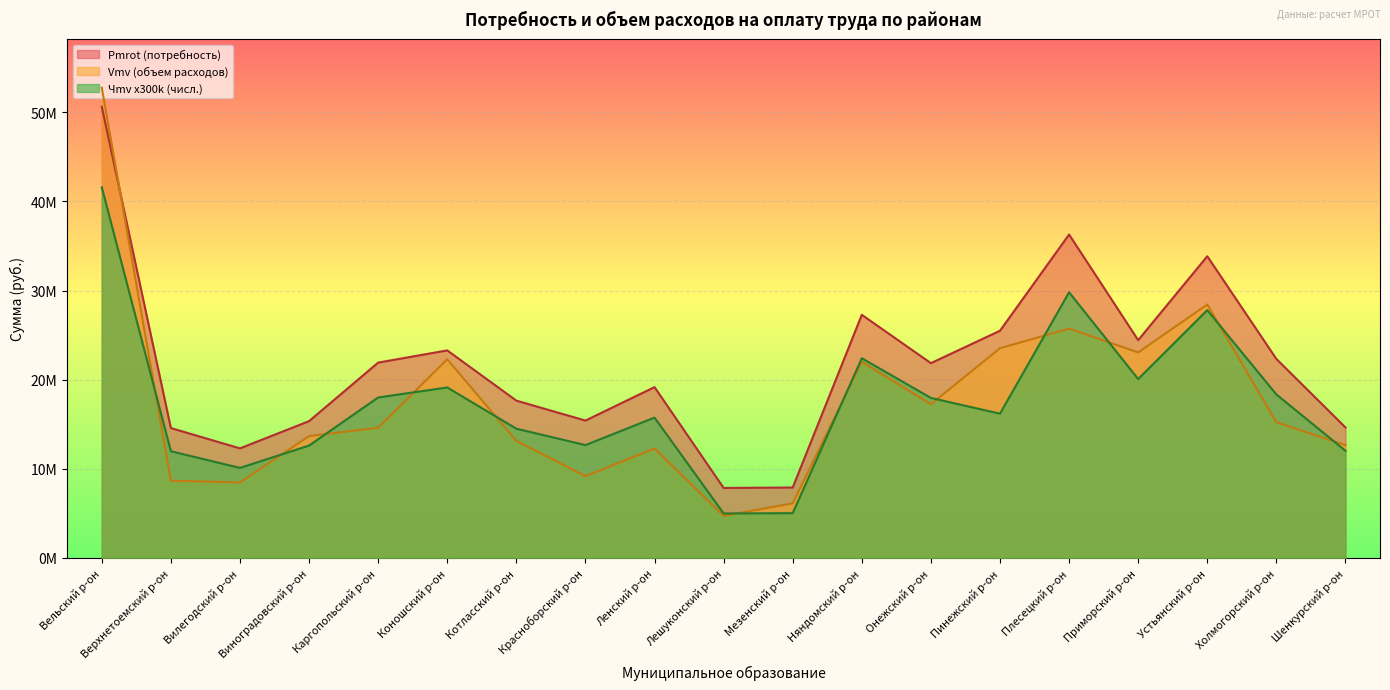

How many data points in Чmv (прогноз.числ.) are above 16171486?

10